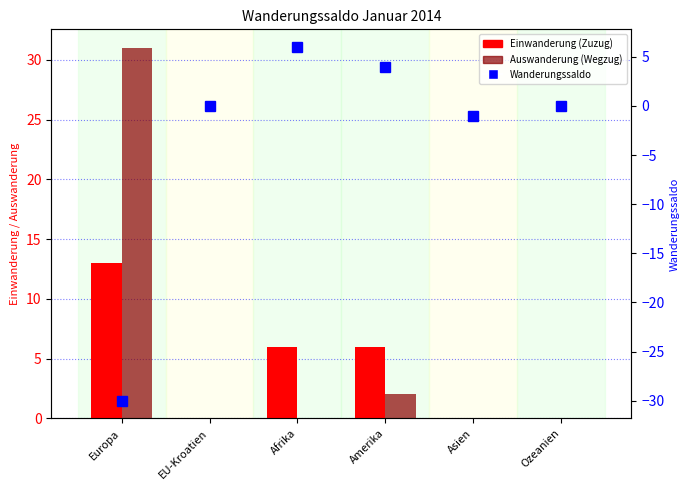

What are all the series names shown in the legend?

Einwanderung (Zuzug), Auswanderung (Wegzug), Wanderungssaldo